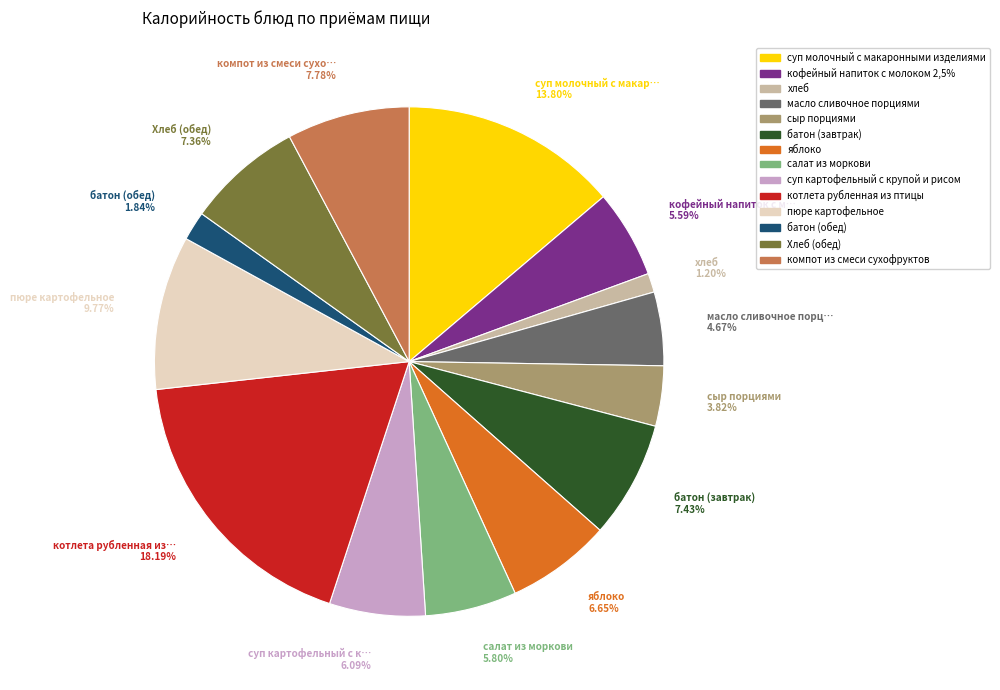

Do батон (завтрак) and суп молочный с макаронными изделиями together represent more than half of the pie?

No